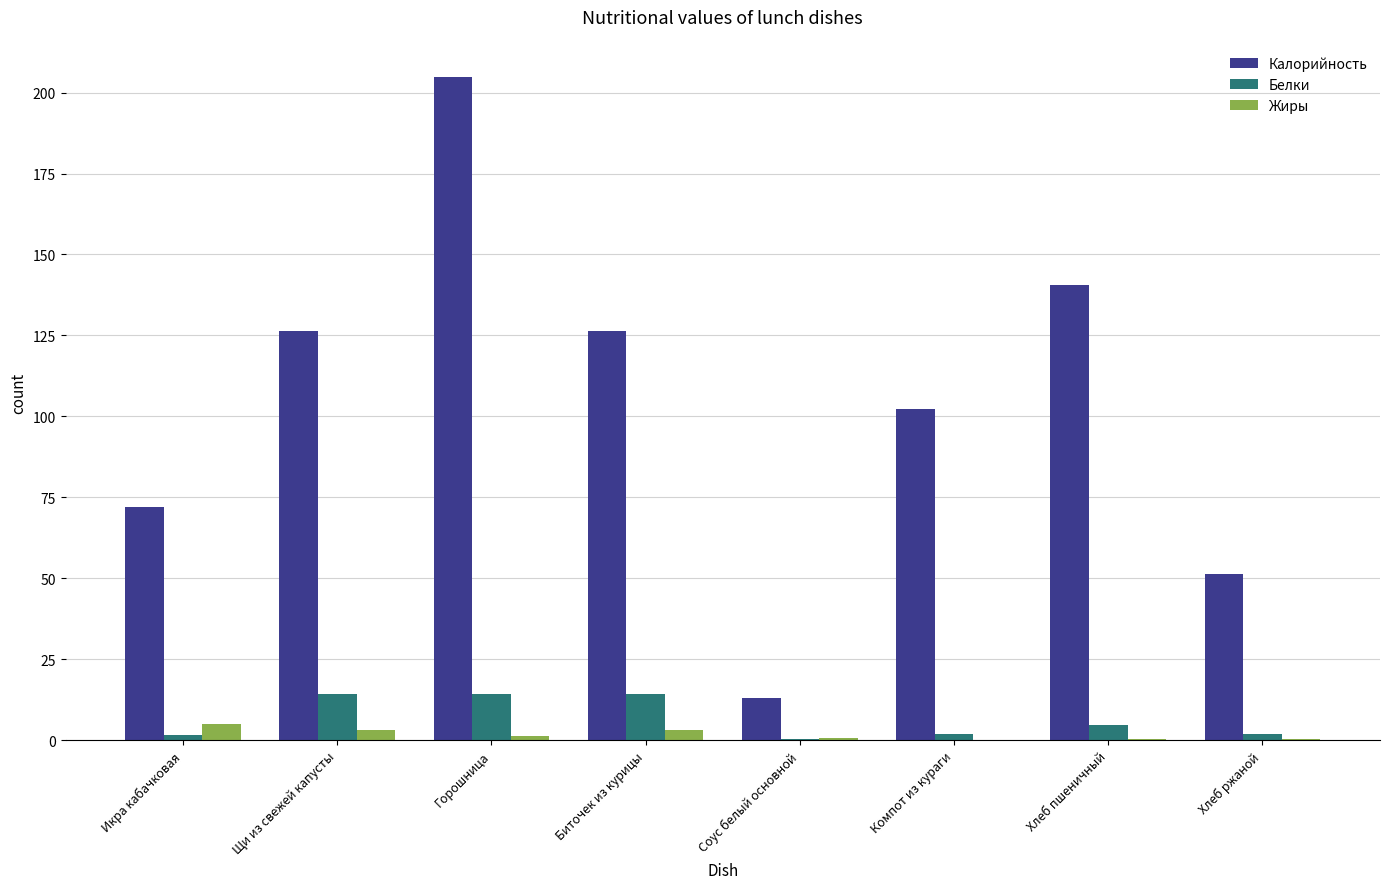

What is the sum of the Калорийность values at Щи из свежей капусты and Биточек из курицы?

252.8